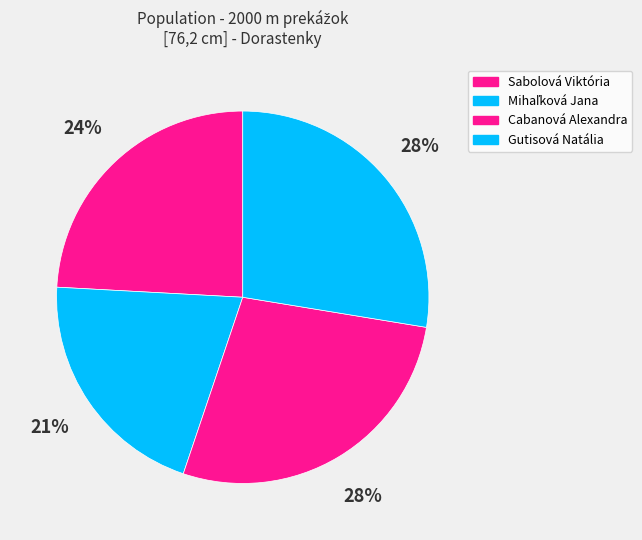

What is the change in value from Mihaľková Jana to Gutisová Natália?

+2